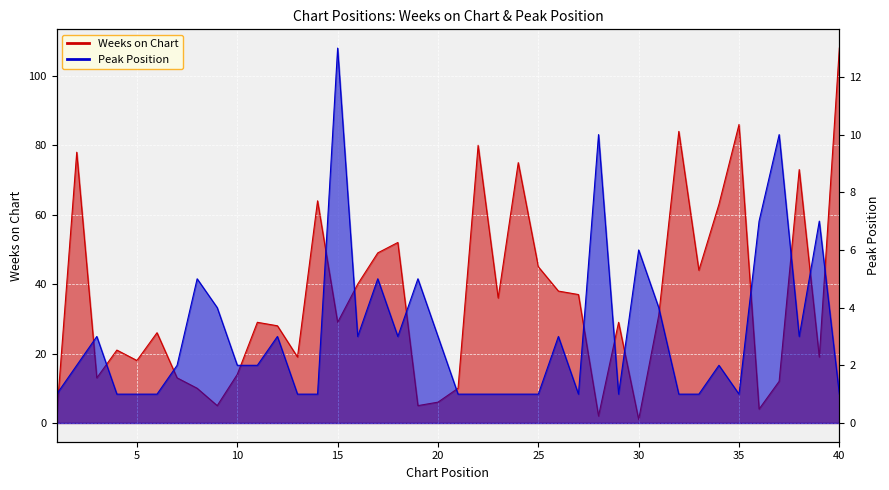

Reading left to right, list all the values displayed in this chart.

Weeks on Chart: 1=2	2=78	3=13	4=21	5=18	6=26	7=13	8=10	9=5	10=14	11=29	12=28	13=19	14=64	15=29	16=40	17=49	18=52	19=5	20=6	21=10	22=80	23=36	24=75	25=45	26=38	27=37	28=2	29=29	30=1	31=31	32=84	33=44	34=63	35=86	36=4	37=12	38=73	39=19	40=108
Peak Position: 1=1	2=2	3=3	4=1	5=1	6=1	7=2	8=5	9=4	10=2	11=2	12=3	13=1	14=1	15=13	16=3	17=5	18=3	19=5	20=3	21=1	22=1	23=1	24=1	25=1	26=3	27=1	28=10	29=1	30=6	31=4	32=1	33=1	34=2	35=1	36=7	37=10	38=3	39=7	40=1